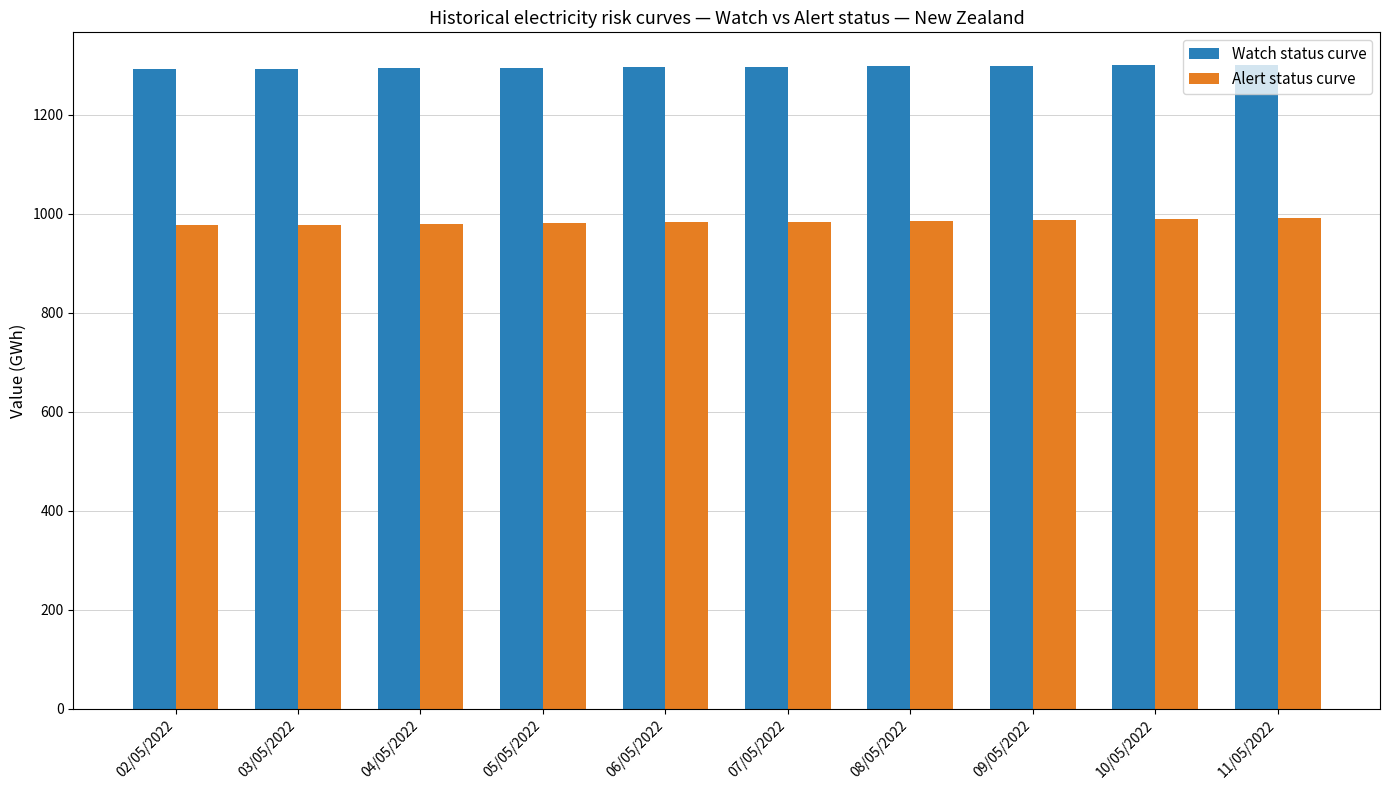

What is the difference between the highest and lowest values at 08/05/2022?

312.5